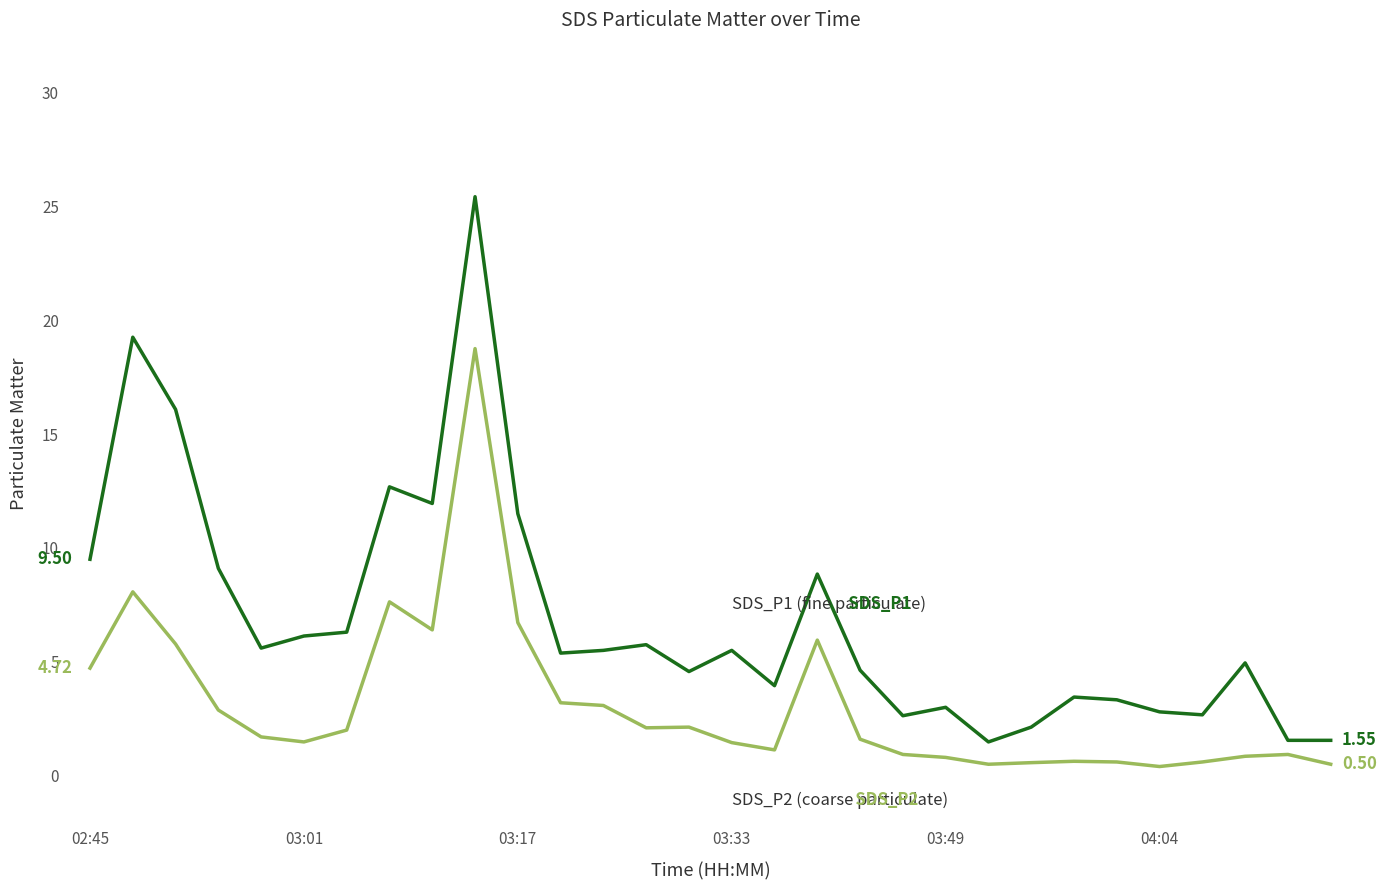

What is the total value across all series at 03:33?

7.0